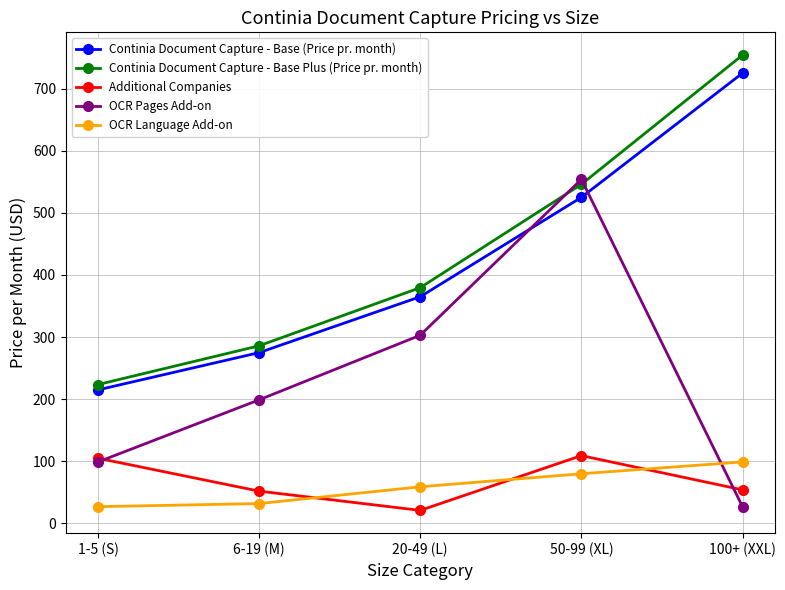

Does the chart have visible grid lines?

Yes